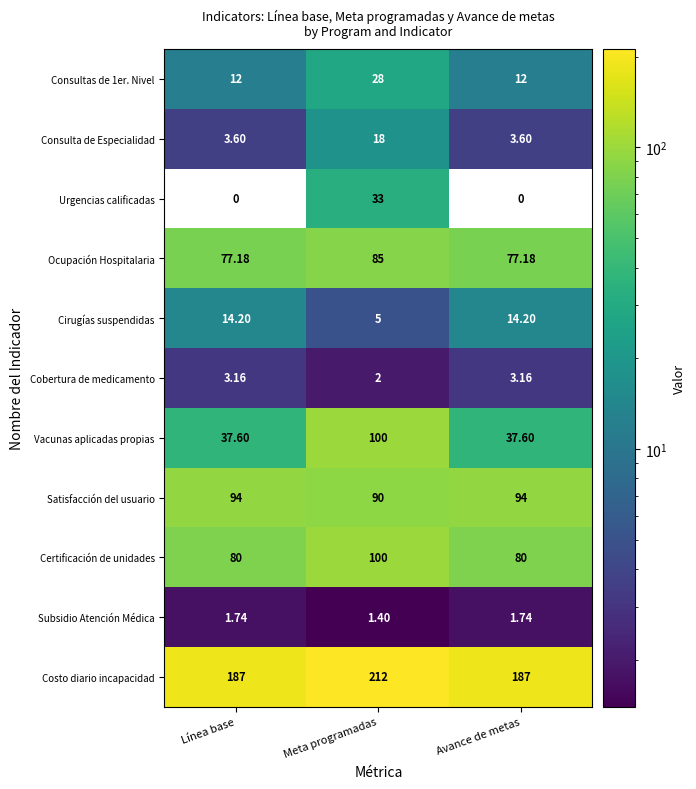

Where is Cobertura de medicamento nearest to the value 2?

Meta programadas